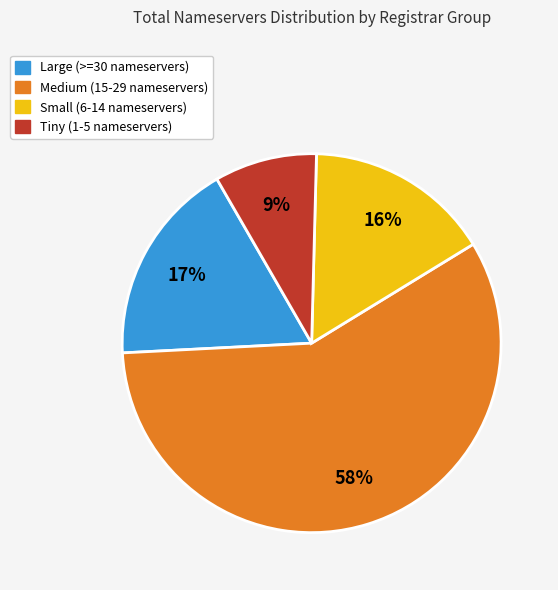

To the nearest percent, what is the difference between the largest and smallest slice percentages?

49%